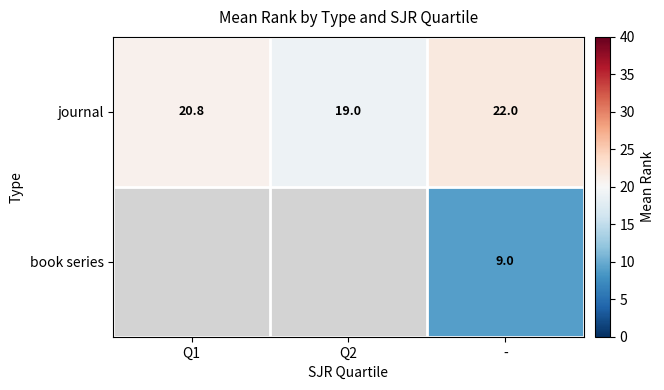

At -, list the series in order from smallest to largest.

book series, journal